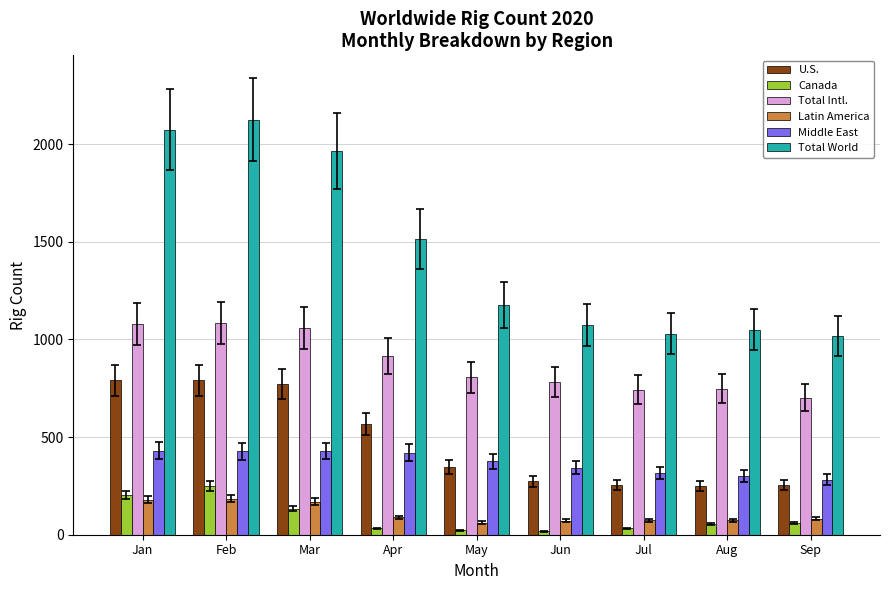

How many bars are there in total?

54